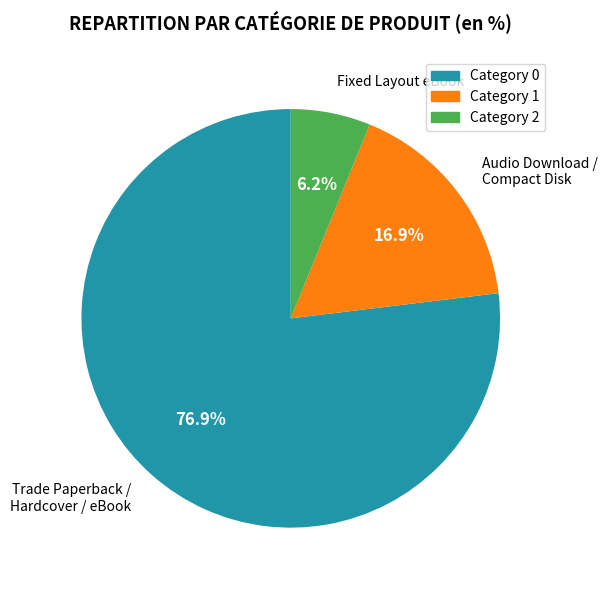

What portion of the pie excludes Fixed Layout eBook?

93.8%